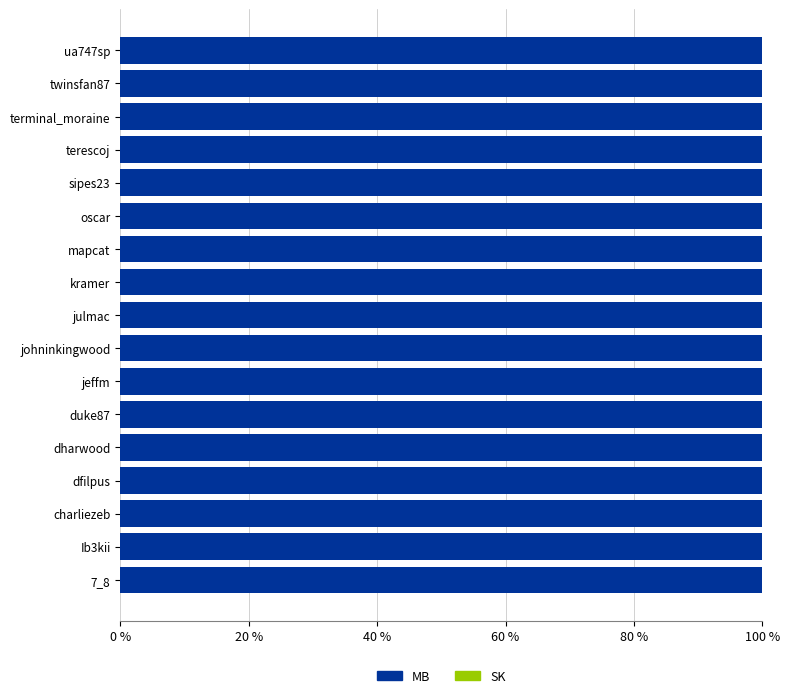

What is the highest value of the MB series?

100.0